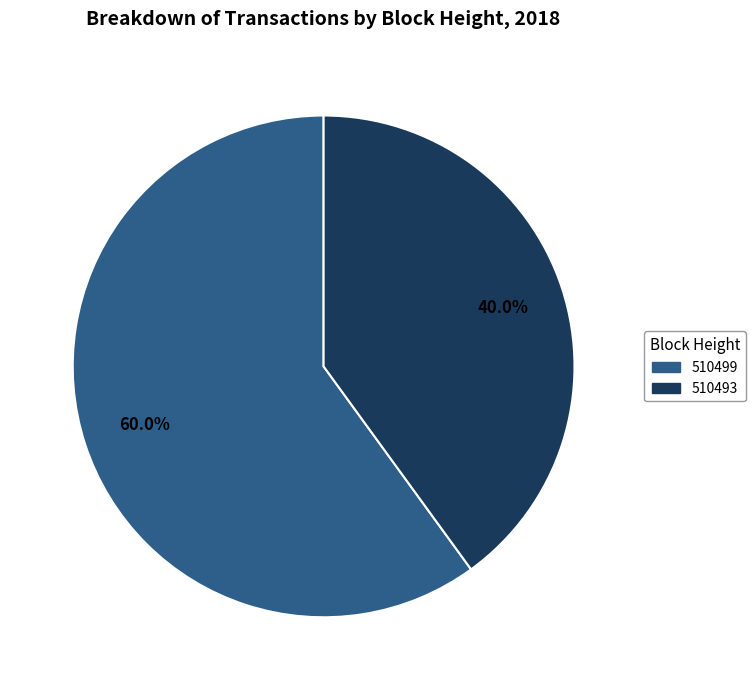

How many segments does this pie chart have?

2